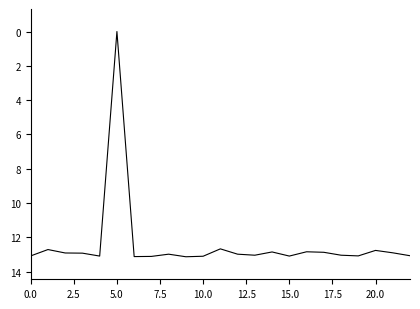

What is the difference between the maximum and minimum values?

13.1